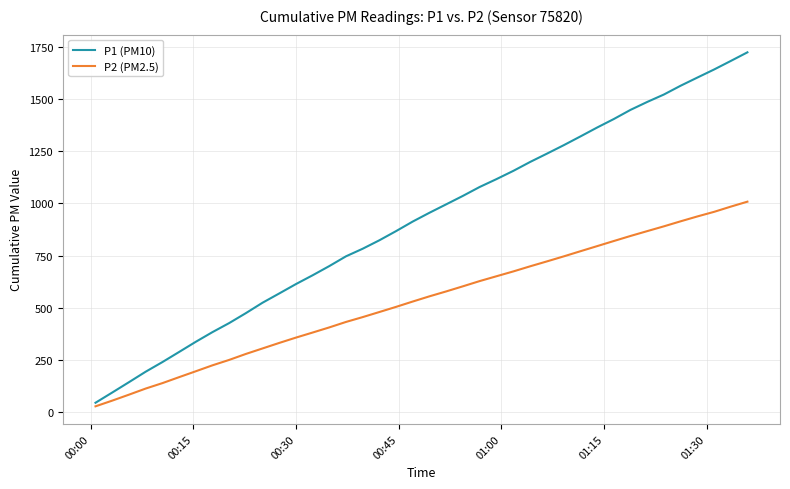

Which series has the largest range (max minus min)?

P1 (PM10)